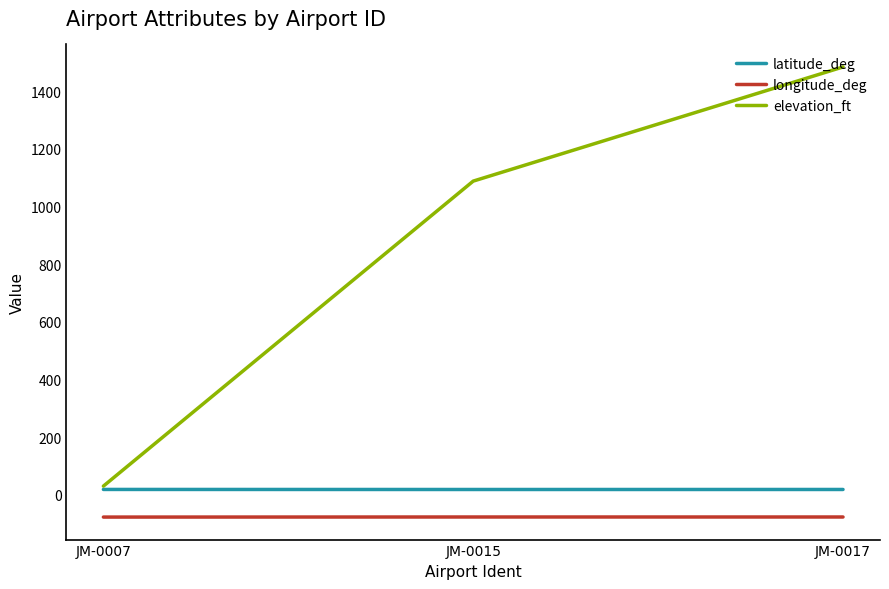

What is the average value of the elevation_ft series?

867.3